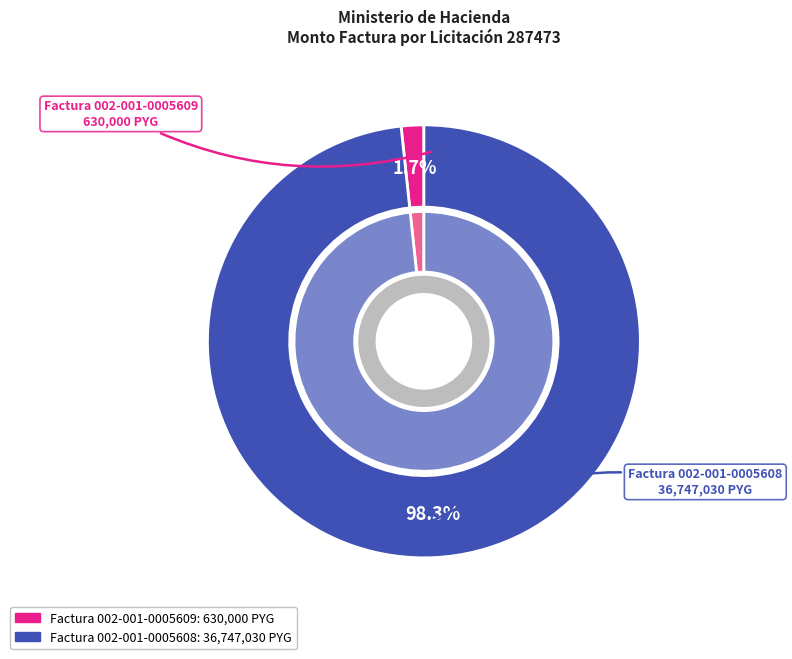

To the nearest percent, what portion does Factura 002-001-0005608 represent?

98%